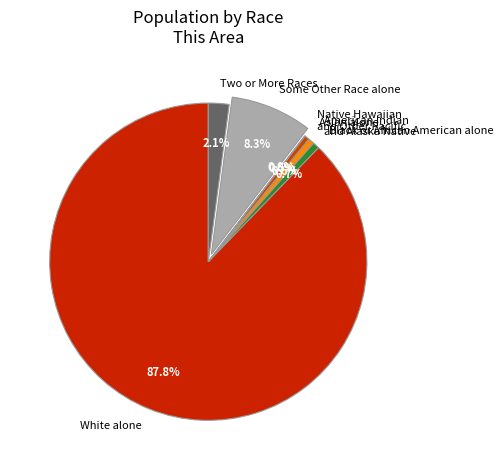

Is the sum of Black or African American alone and Two or More Races greater than half?

No